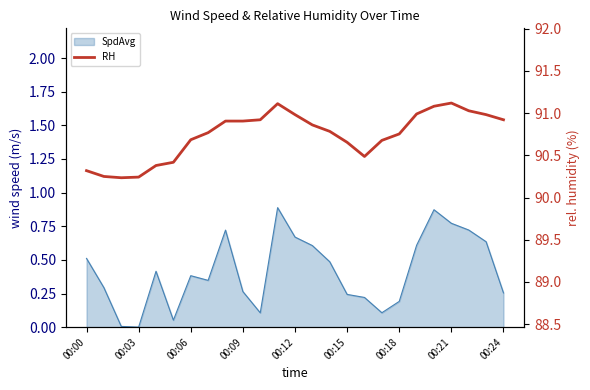

How many interior local peaks (higher than both neighbors) does the data have?

2